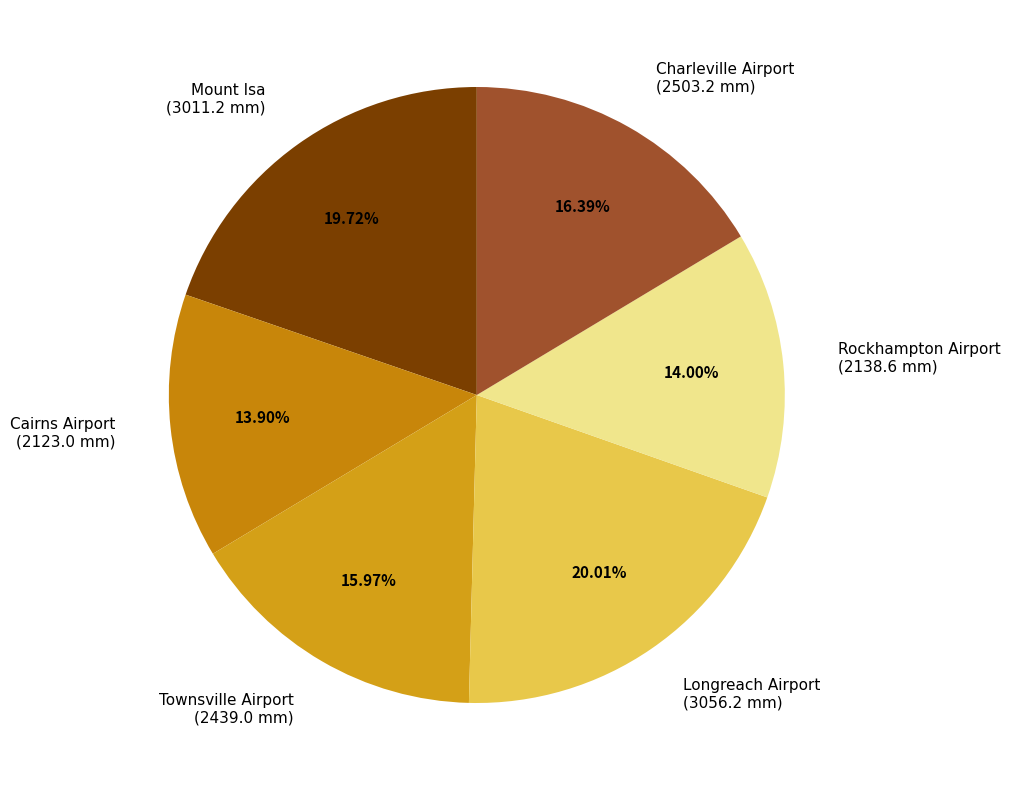

The Cairns Airport slice represents 14% of the pie. True or false?

True